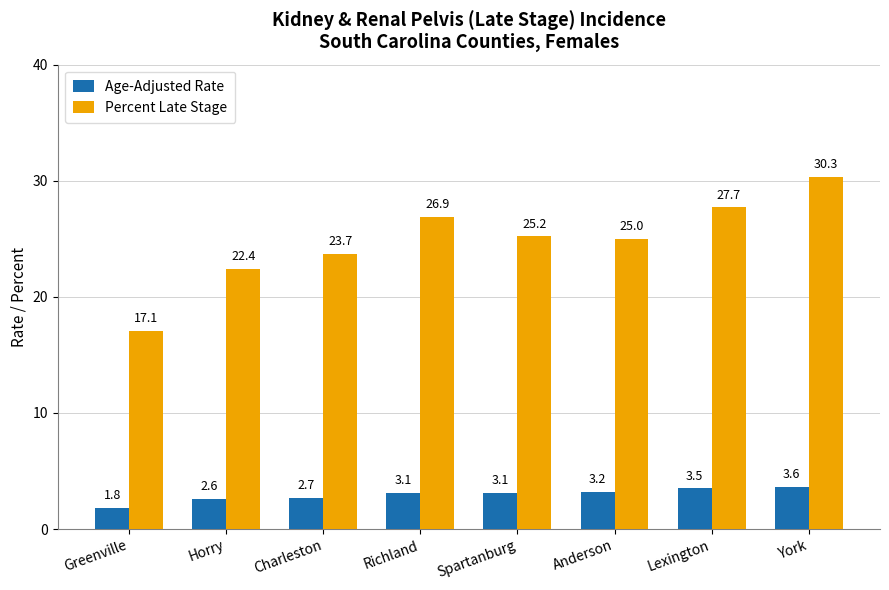

What is the maximum value shown in the chart?

30.3